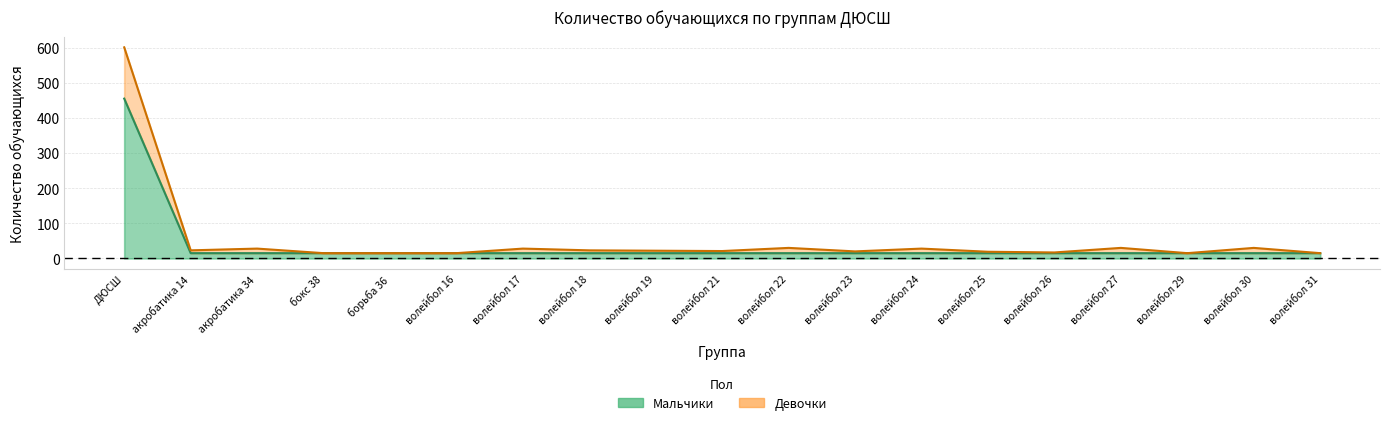

What is the maximum value for Девочки?

601